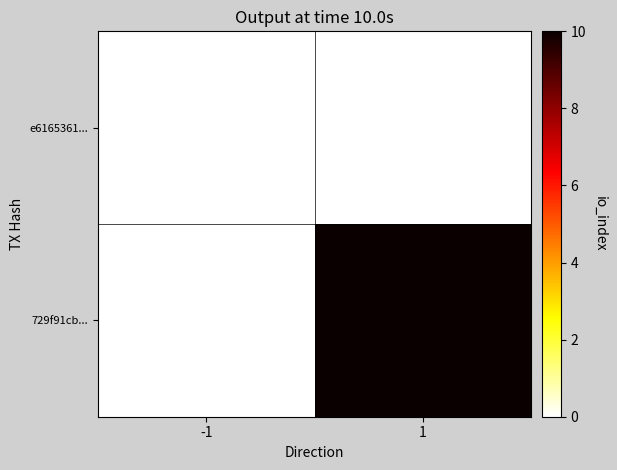

Reading left to right, transcribe all the data shown in this chart.

e6165361...: -1=0	1=0
729f91cb...: -1=0	1=10